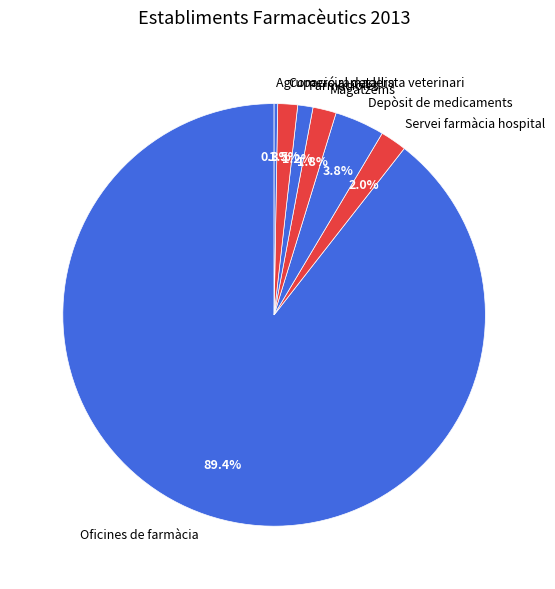

What percentage is the Servei farmàcia hospital slice, to the nearest percent?

2%